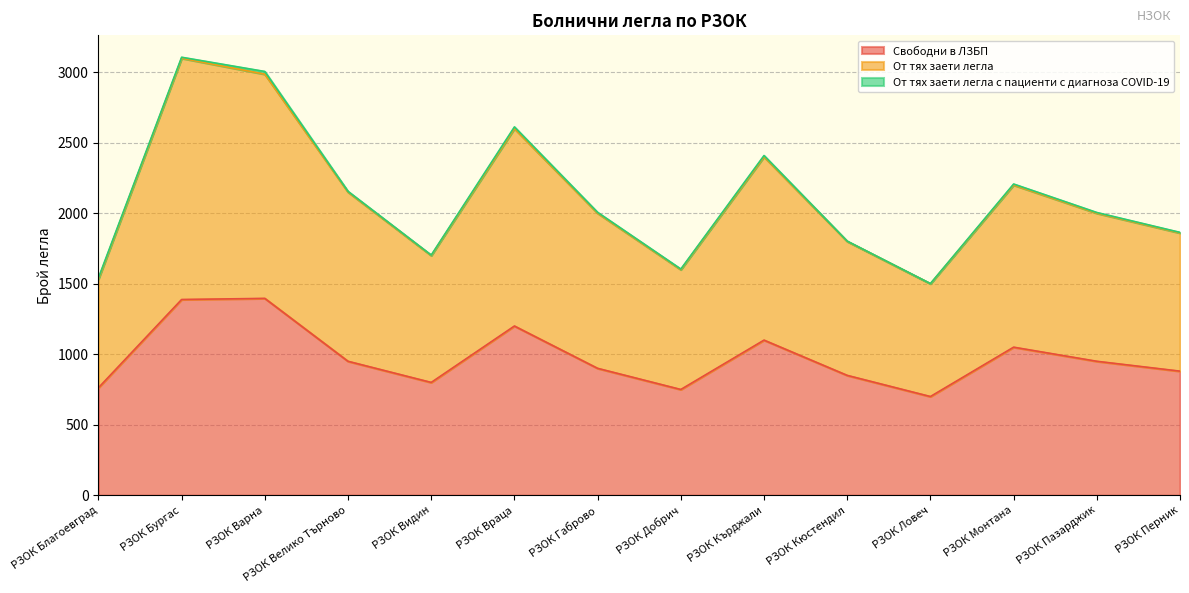

What is the label of the 9th point from the left?

РЗОК Кърджали